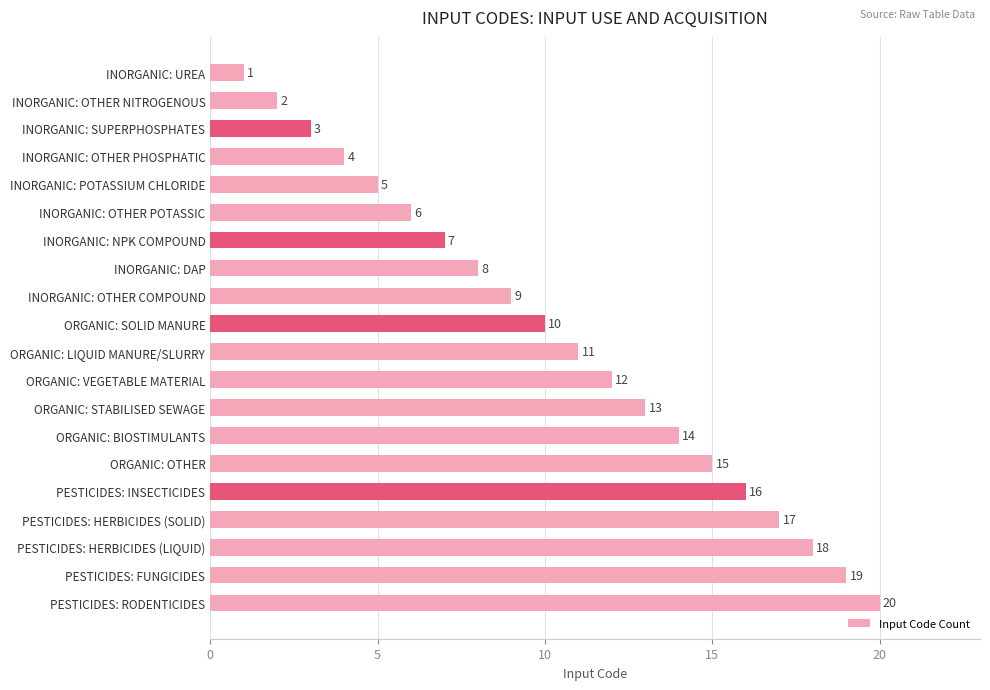

The value at INORGANIC: OTHER POTASSIC is 2. True or false?

False